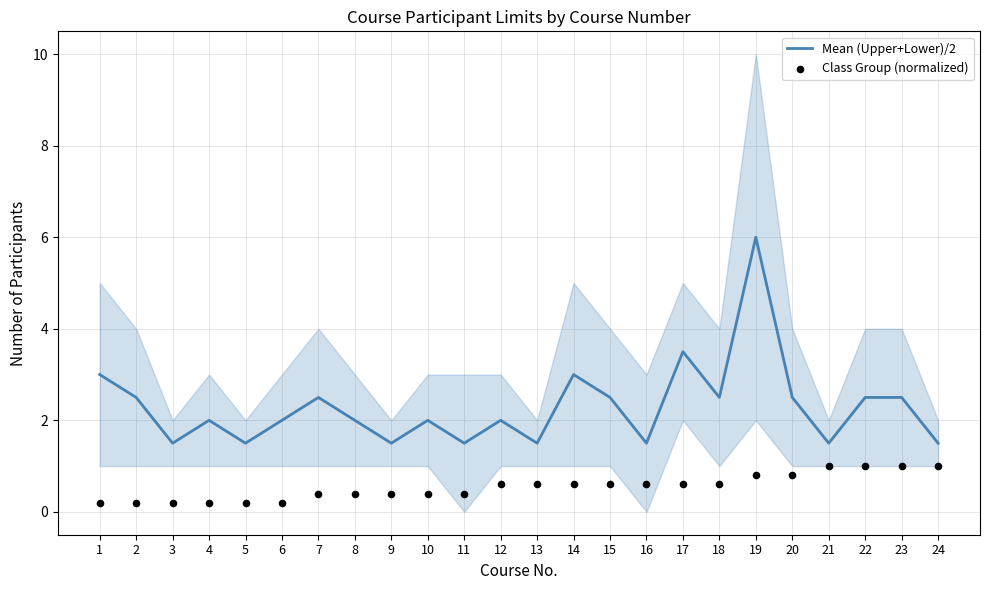

Is the value of Class Group (normalized) at 8 greater than the value of Mean (Upper+Lower)/2 at 12?

No